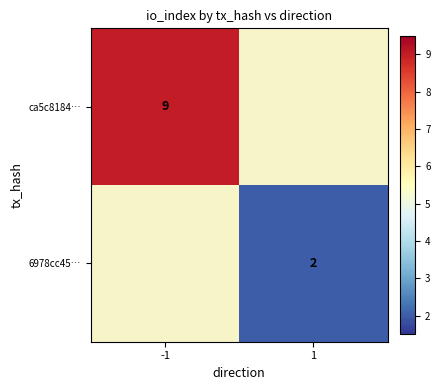

Which series has the widest spread of values?

ca5c8184…